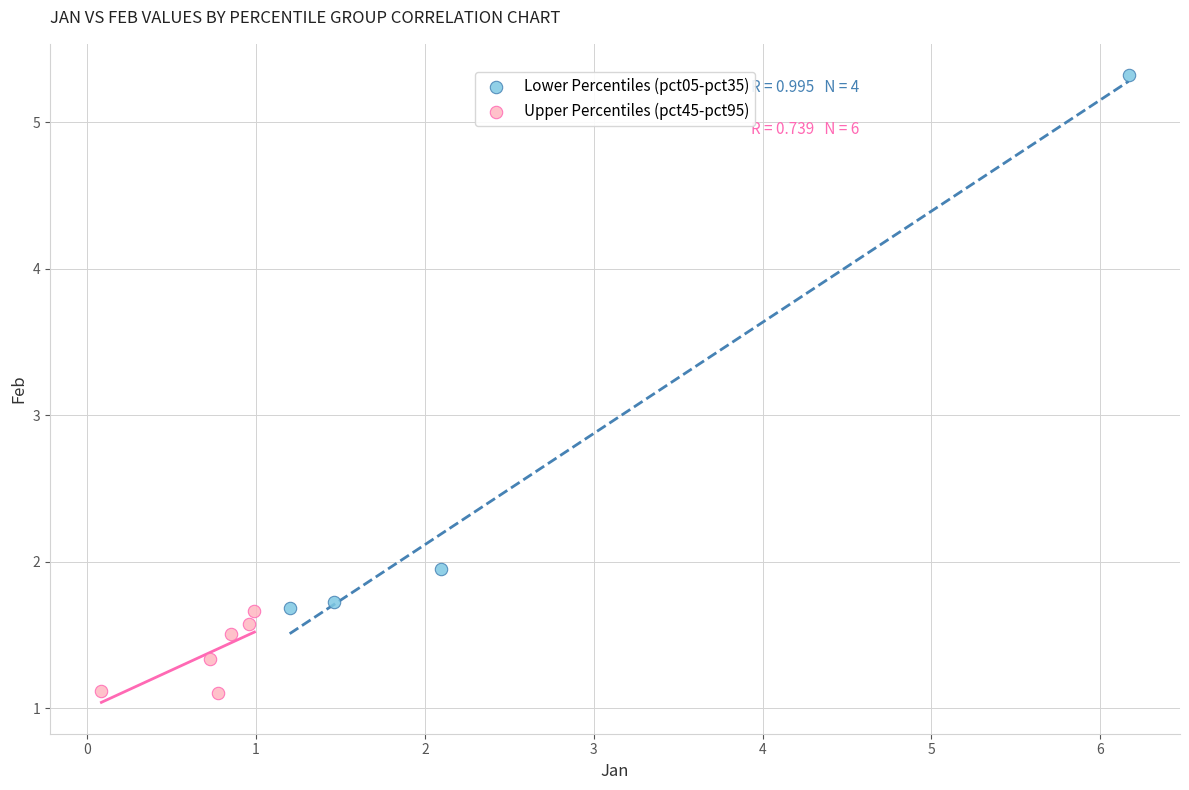

Which series reaches the maximum Y coordinate?

Lower Percentiles (pct05-pct35)